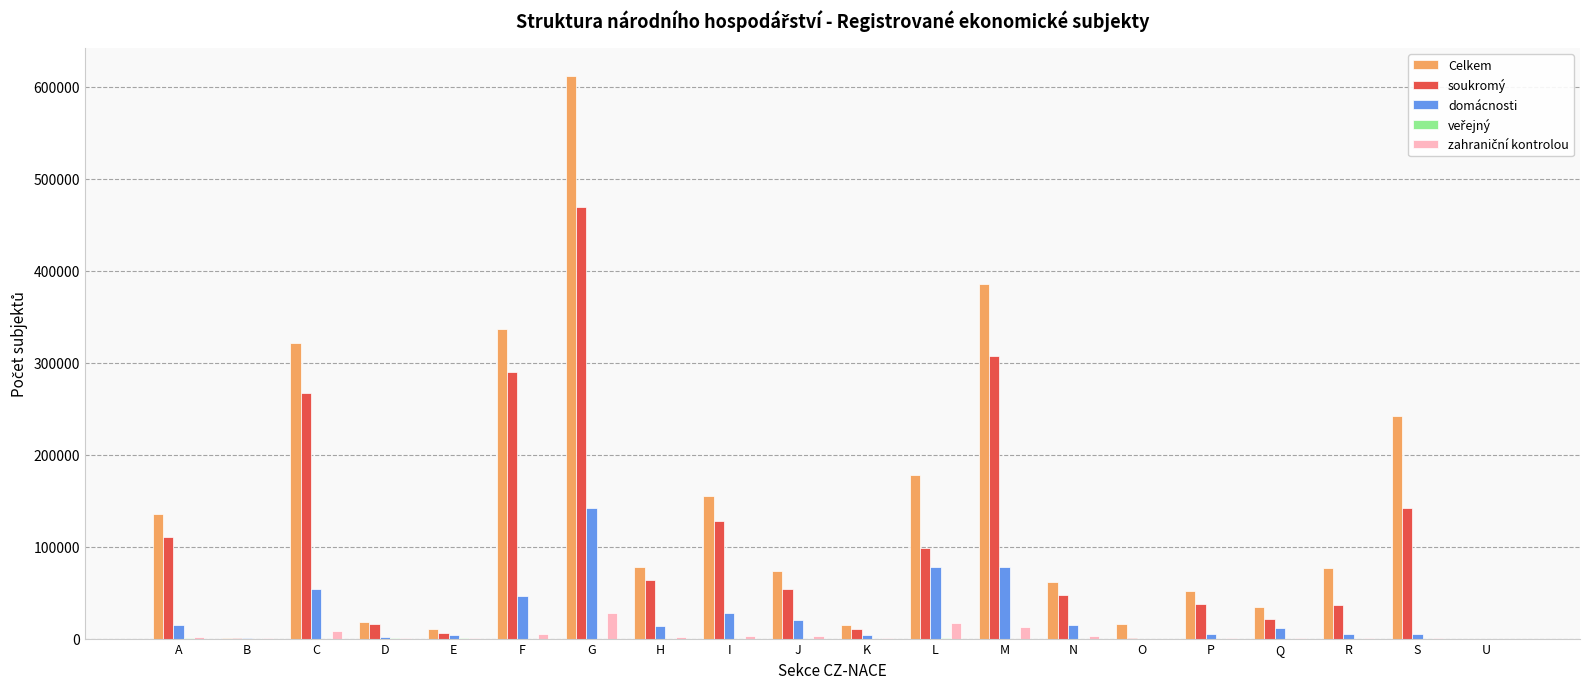

At which category is the sum across all series the highest?

G